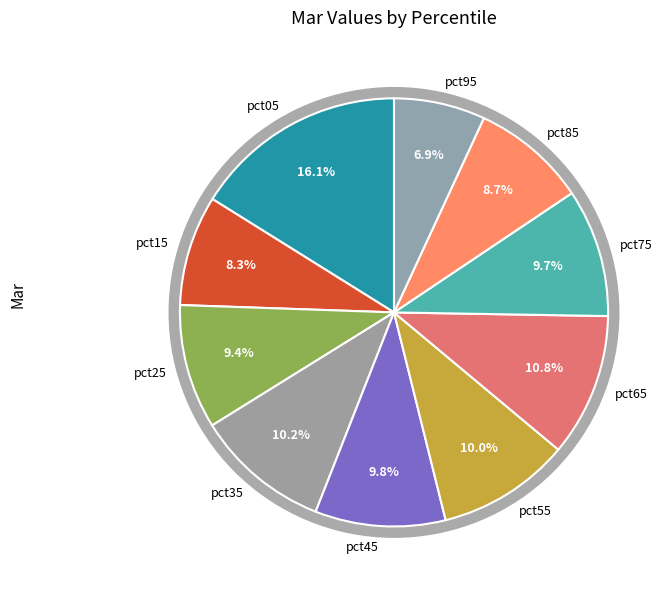

Which category has the smallest portion of the pie?

pct95